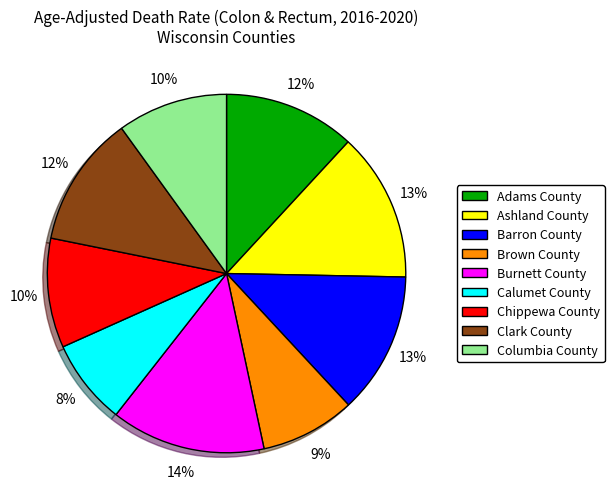

What is the smallest slice in the pie chart?

Calumet County